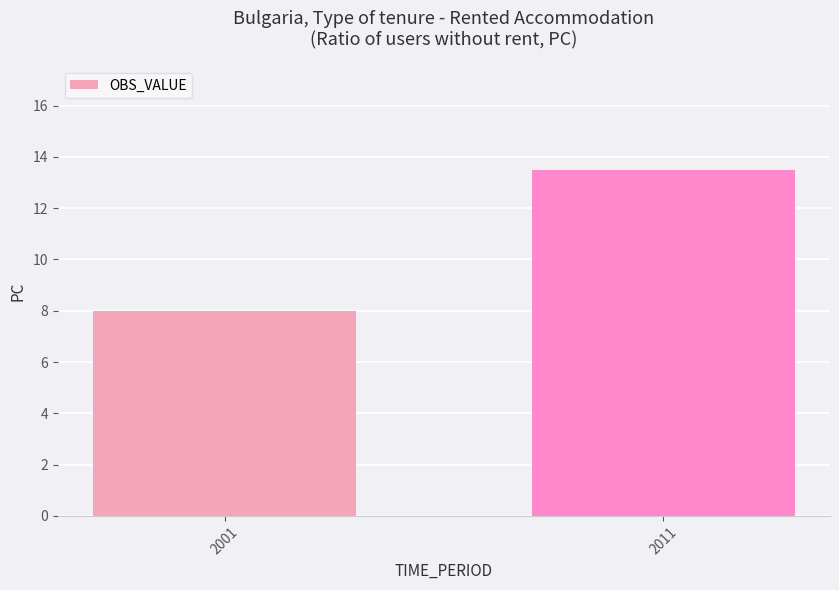

What is the smallest value displayed?

8.0